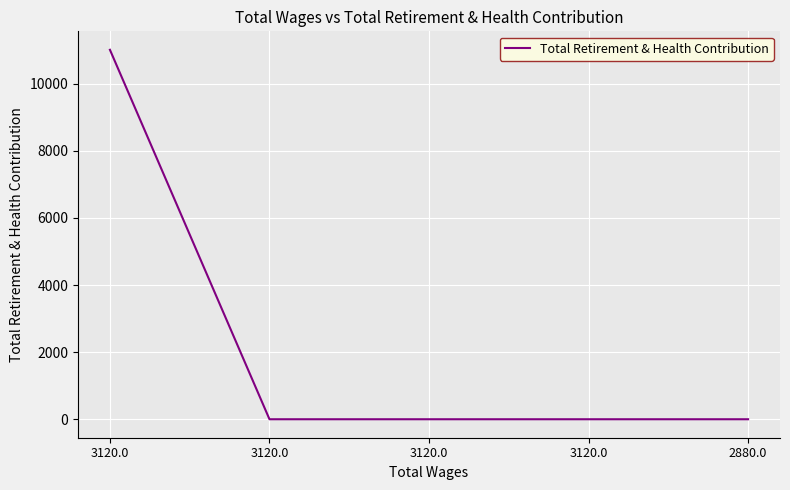

Which has a higher value, 2880.0 or 3120.0?

2880.0